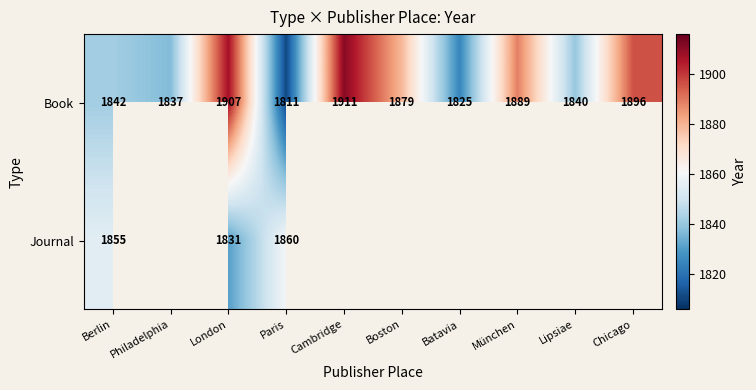

Is it true that Book equals 1117 at Chicago?

False